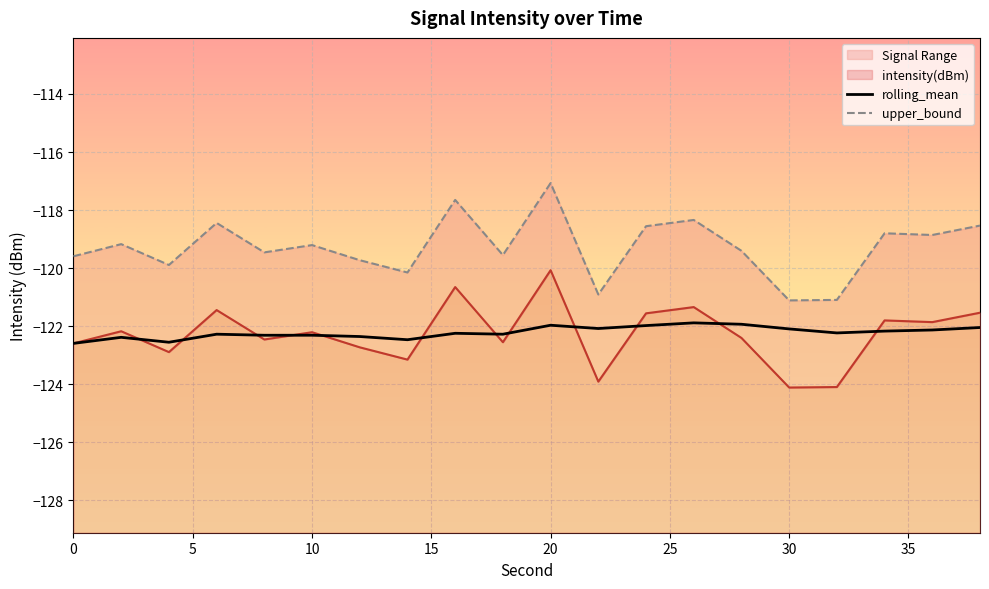

True or false: rolling_mean has a value of -122.3 at 10.

True